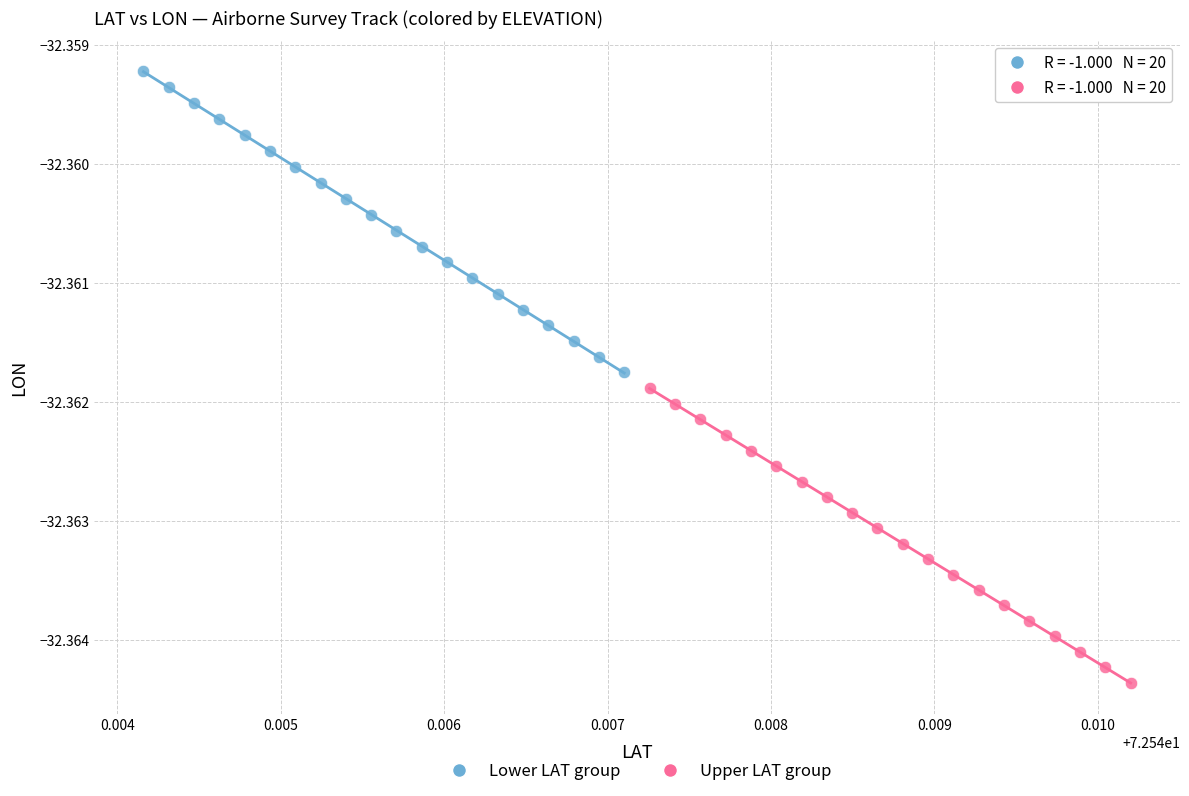

What are all the series names shown in the legend?

Lower LAT group, Upper LAT group